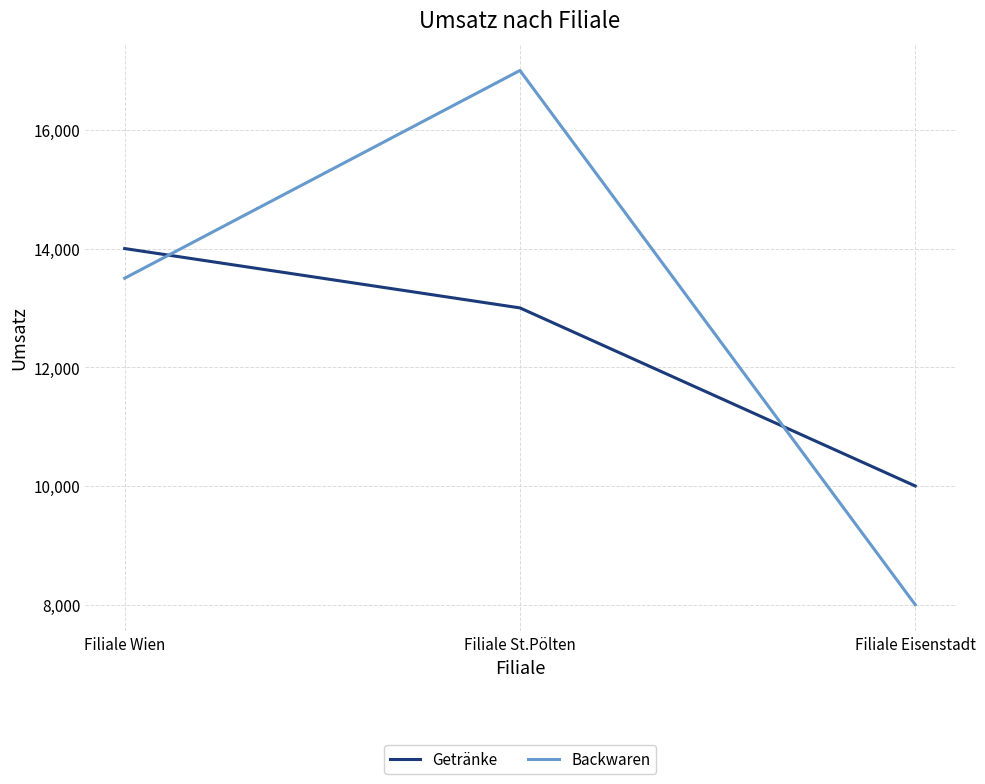

How many values in the Getränke series are below 13000?

1